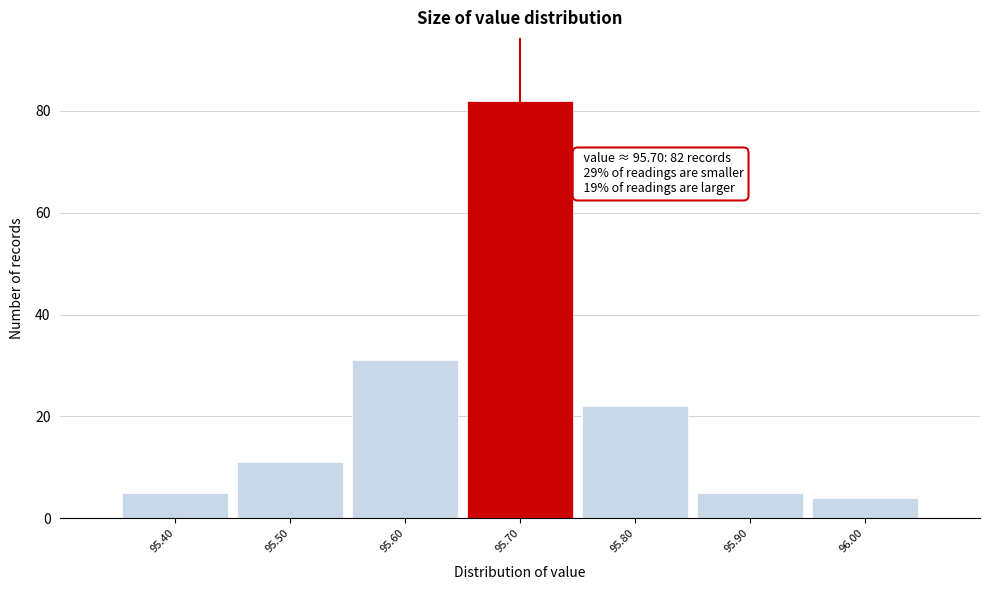

Over which range of the x-axis is the bar tallest?

95.65 to 95.75